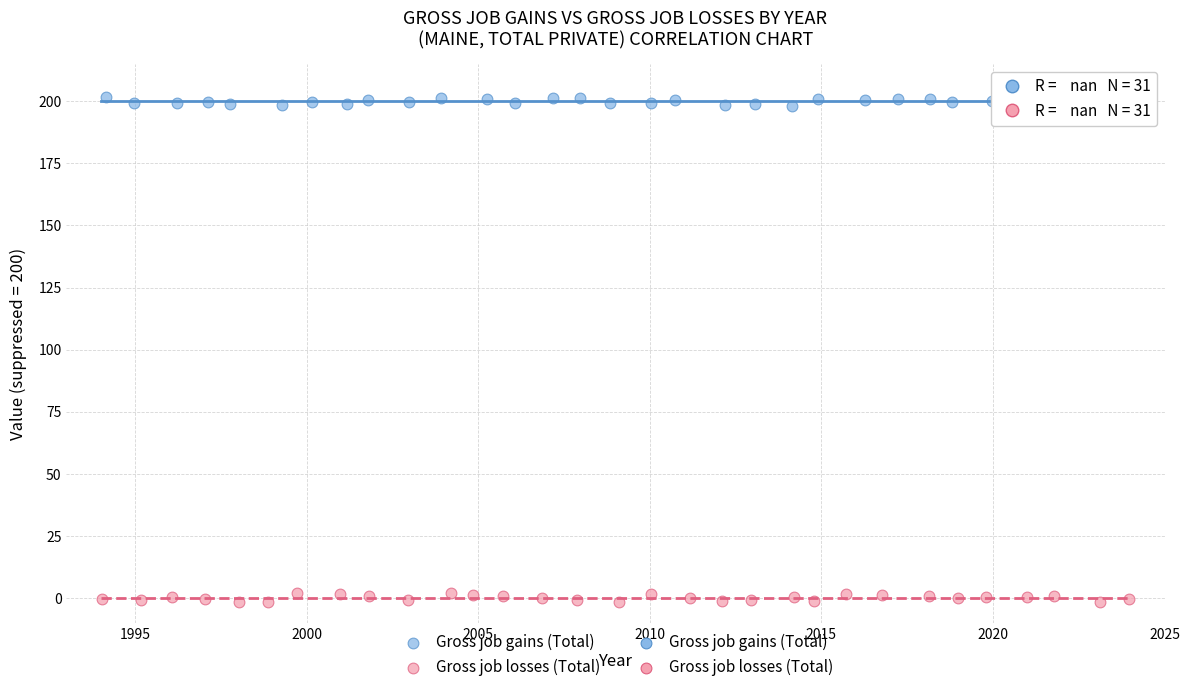

Which series reaches the maximum Y coordinate?

Gross job gains (Total)